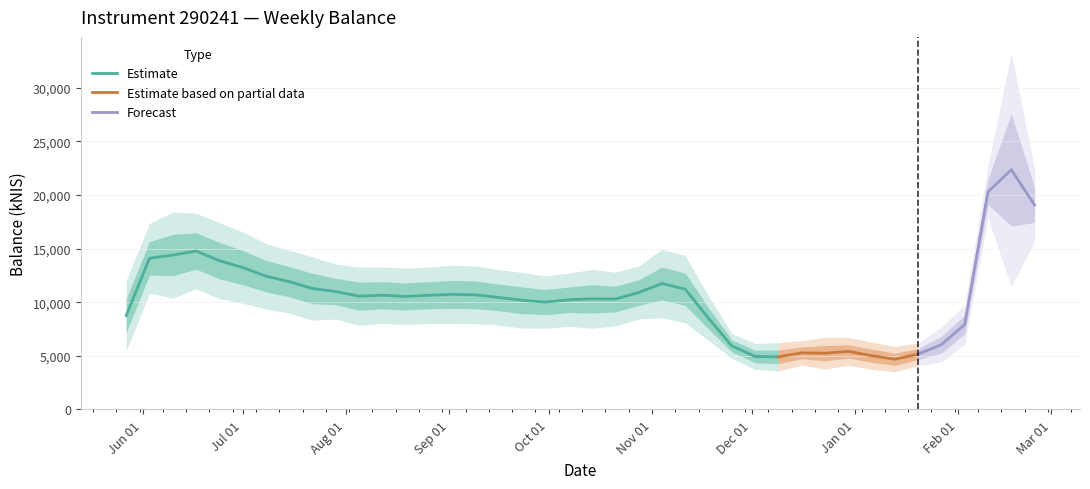

Is this an area chart (filled region under the line)?

No